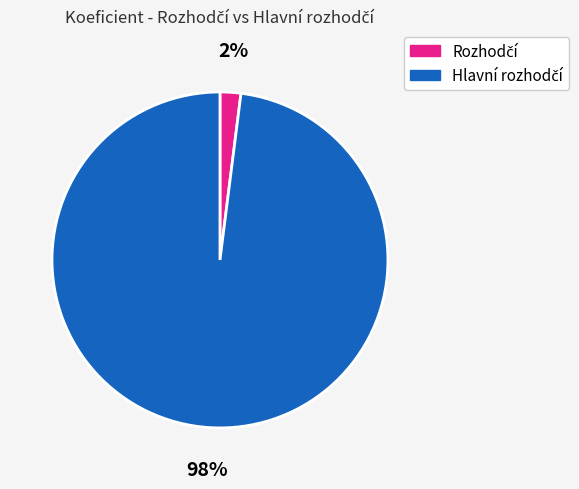

To the nearest percent, what is the average slice percentage?

50%